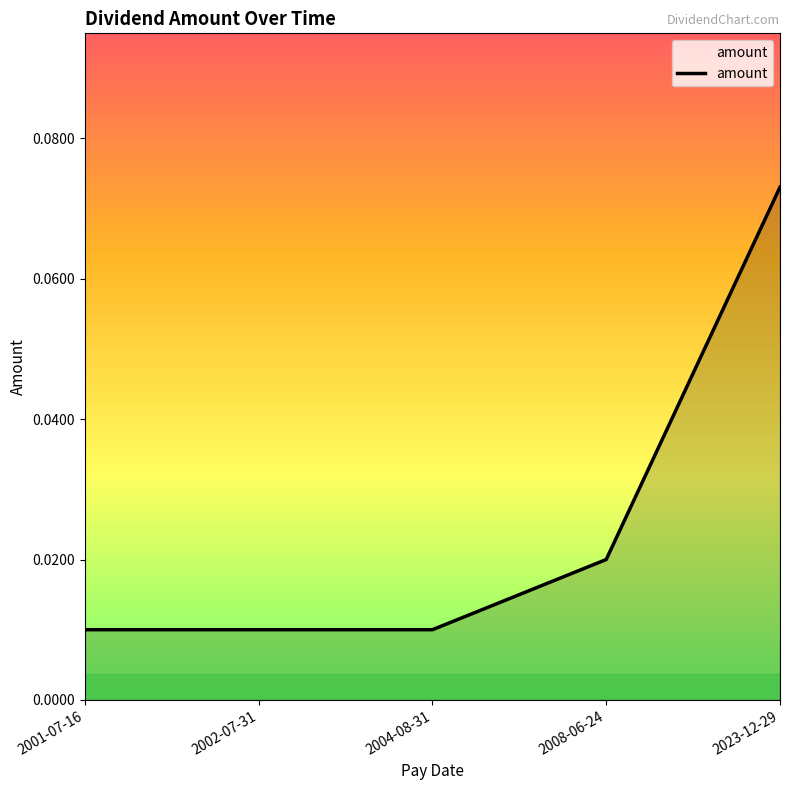

How many lines are shown in the chart?

1